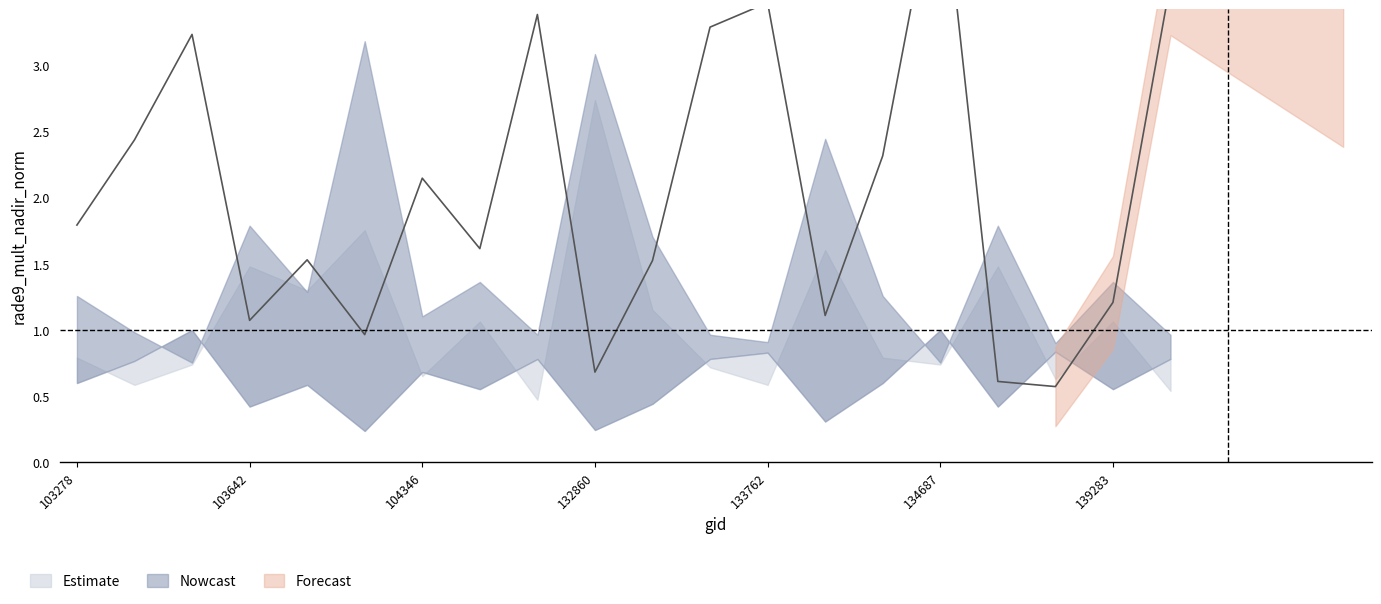

The rade9_mult_nadir_norm series shows 1.0 at 103988. True or false?

True